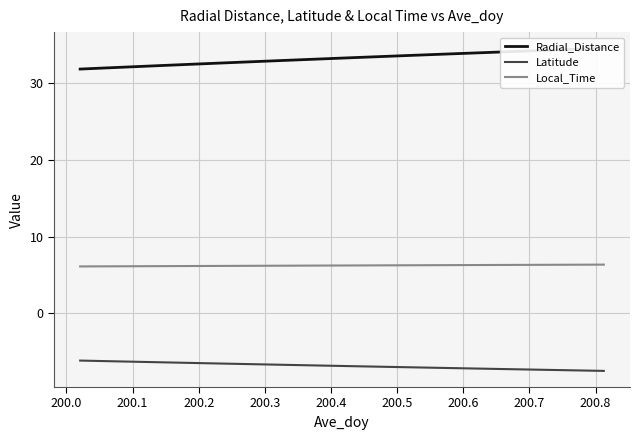

What is the difference between the maximum and minimum values in the Radial_Distance series?

2.7